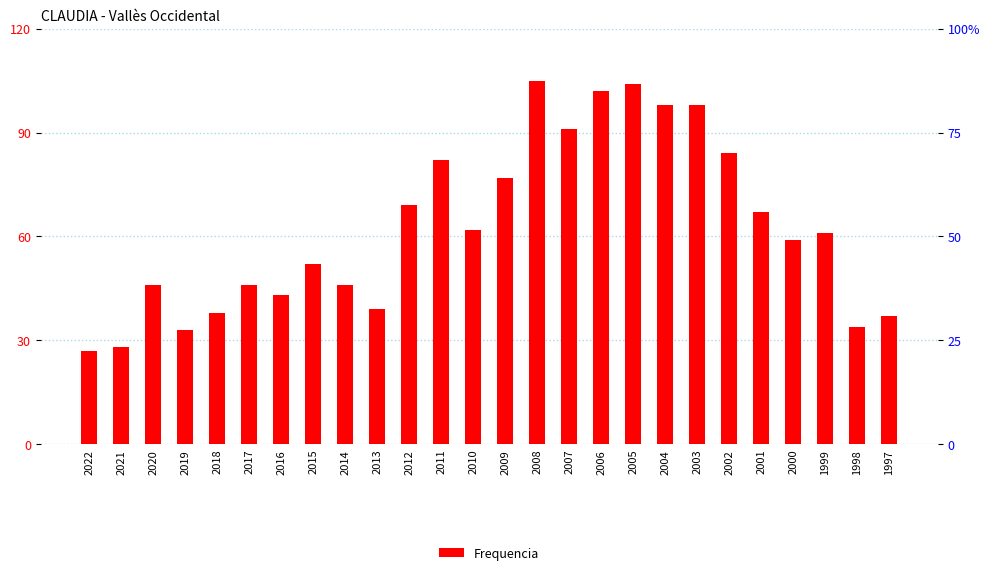

Which has a higher value, 1999 or 2002?

2002